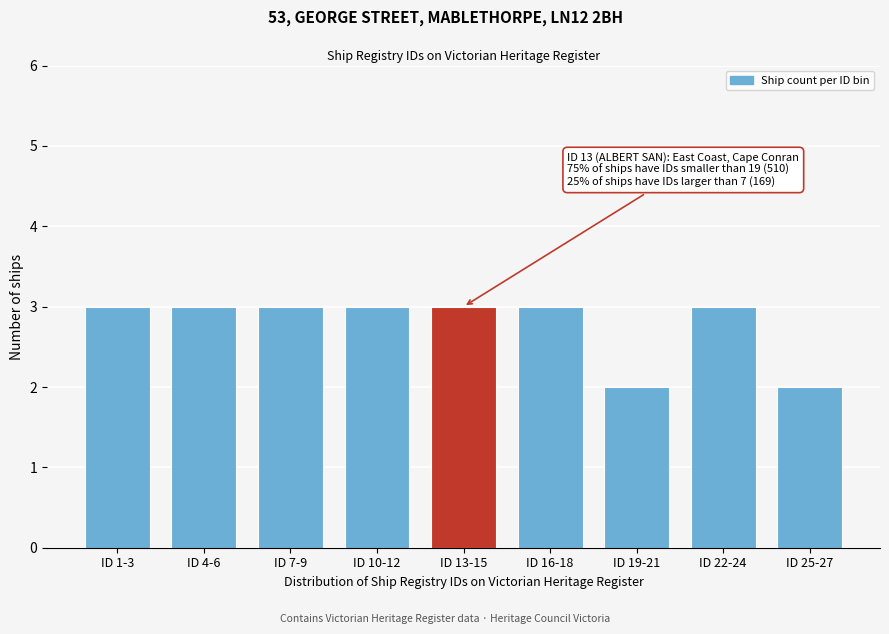

Reading right to left, extract all data points from this chart.

2	3	2	3	3	3	3	3	3